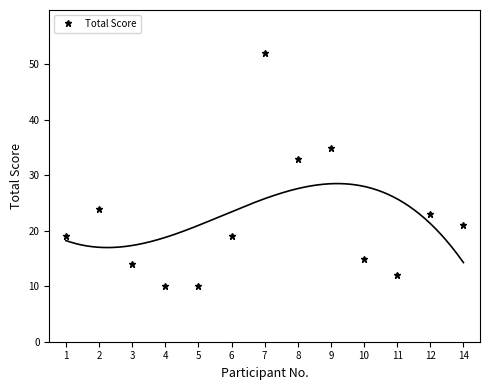

Is this an area chart (filled region under the line)?

No